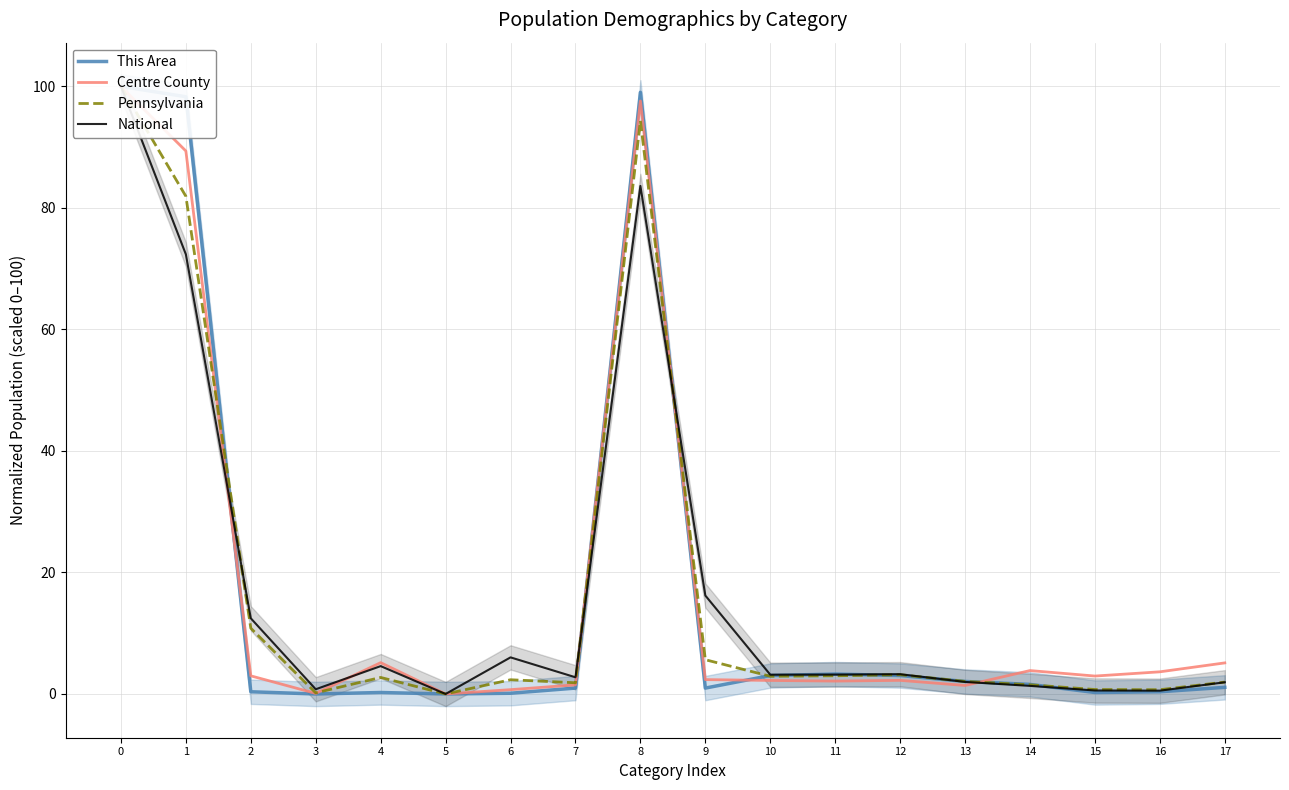

Which series has the largest total across all categories?

Centre County